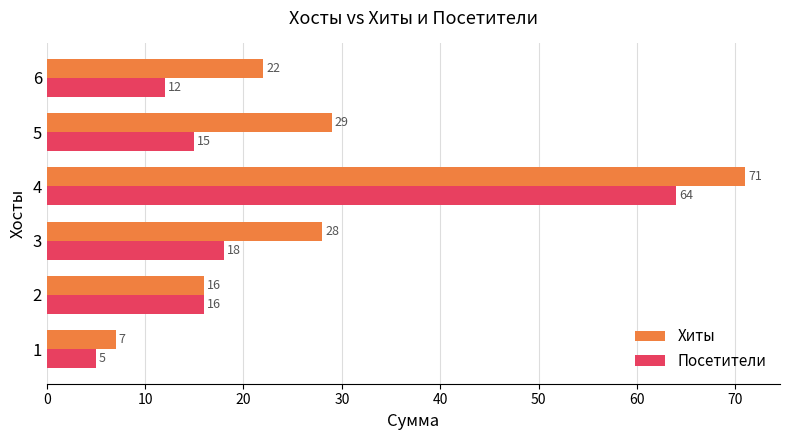

At which category does the chart reach its peak across all series?

4